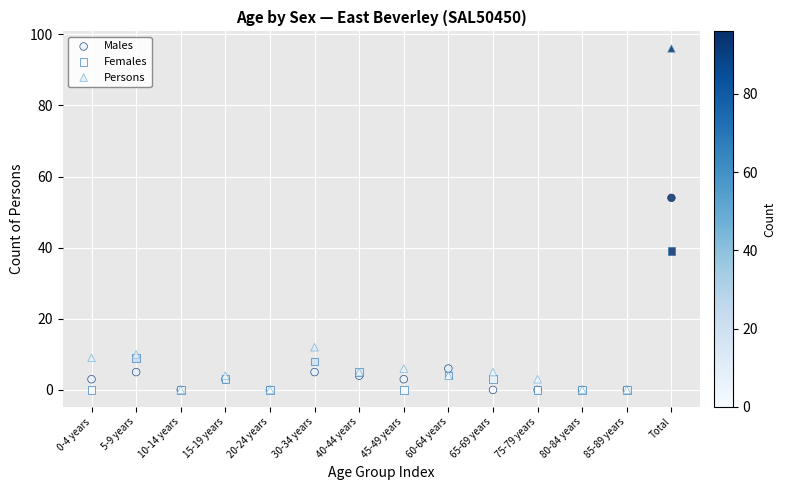

Across all series, what Y value is closest to 48?

54